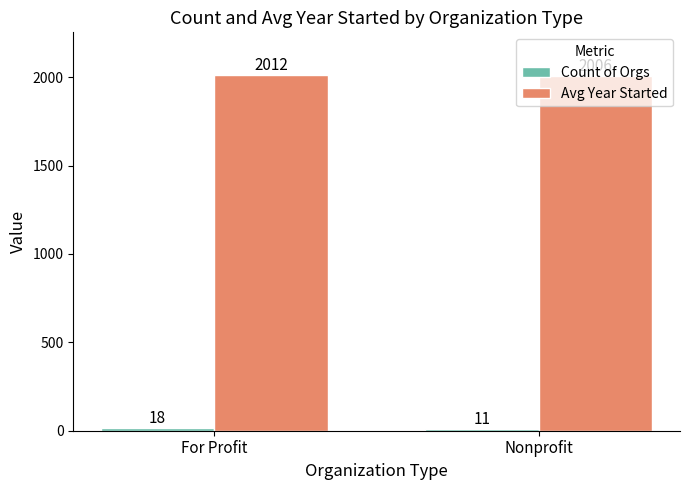

What is the sum of all Avg Year Started values?

4018